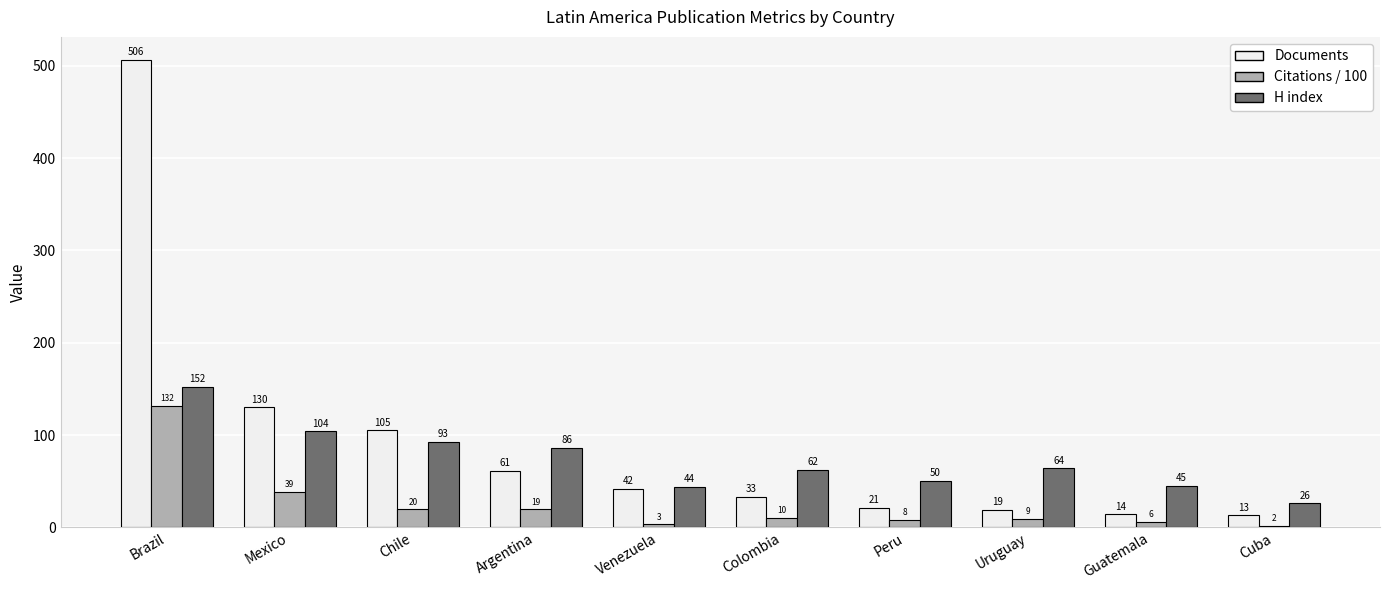

How many groups of bars are there?

10